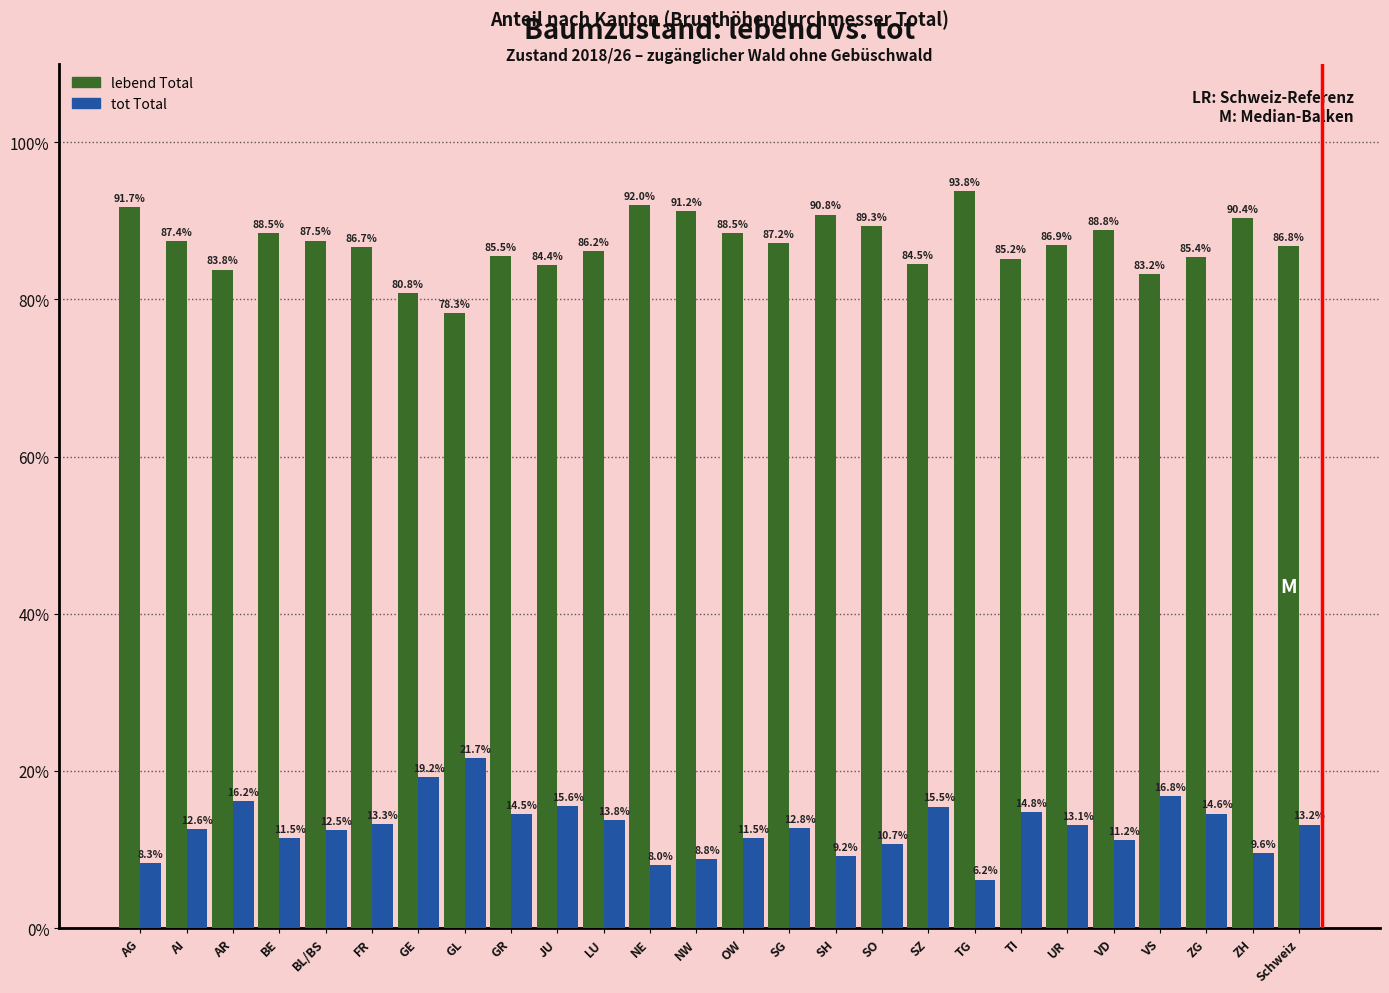

What is the total value across all series at AR?

100.0